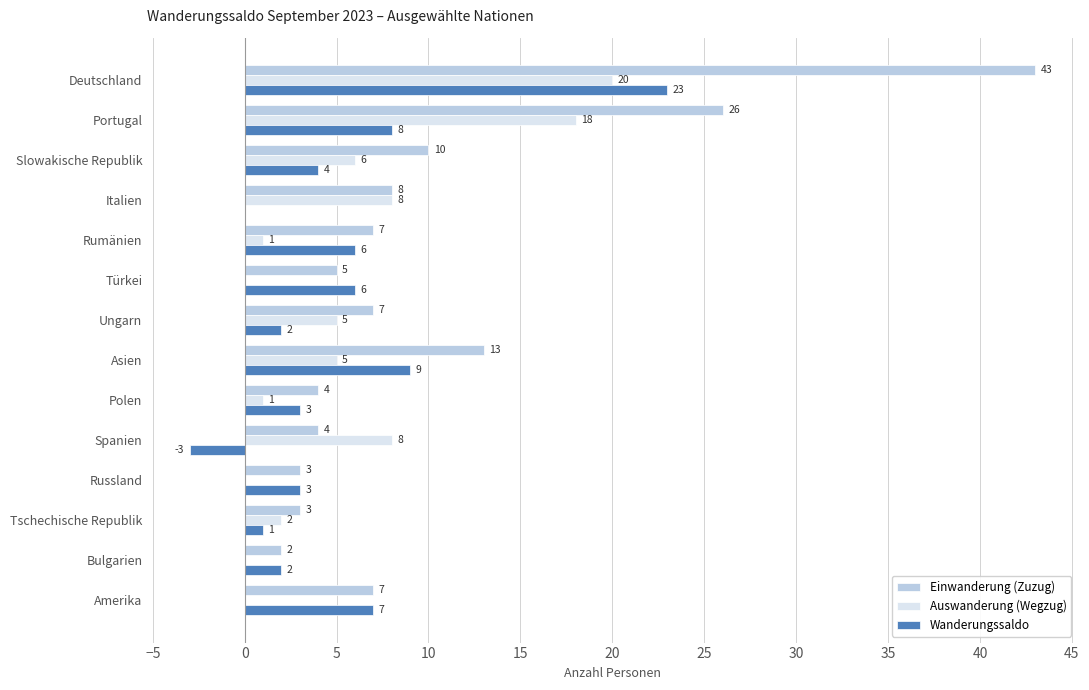

What is the highest value of the Wanderungssaldo series?

23